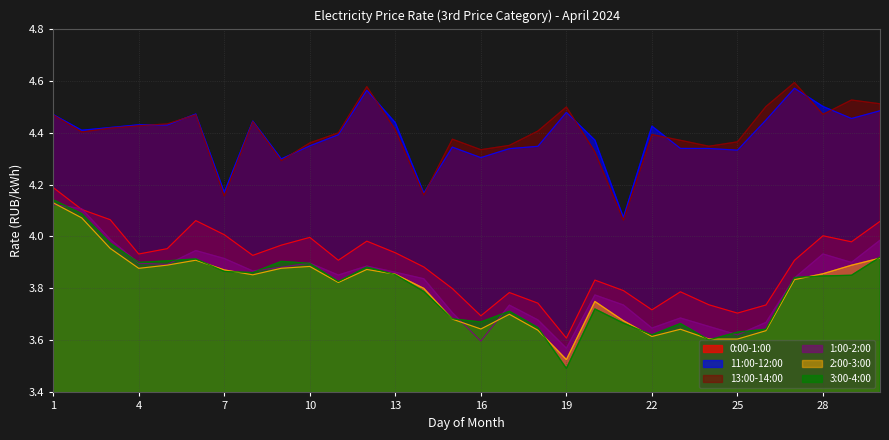

True or false: 13:00-14:00 and 0:00-1:00 intersect in this chart.

False